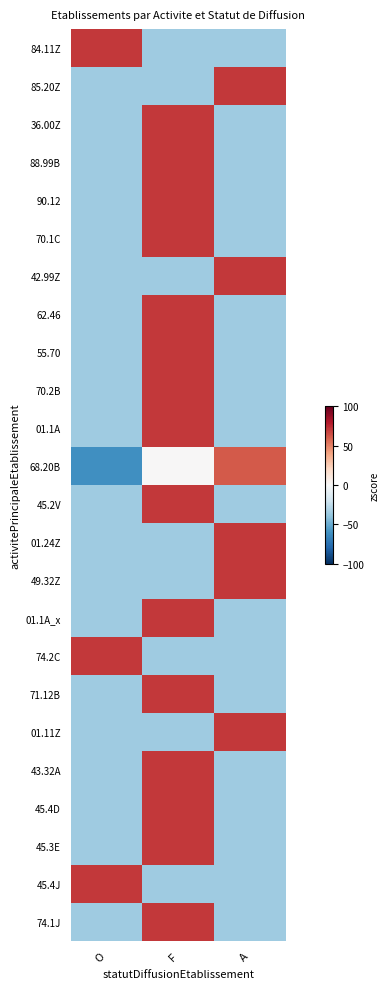

Reading right to left, transcribe all the data shown in this chart.

84.11Z: A=-35.4	F=-35.4	O=70.7
85.20Z: A=70.7	F=-35.4	O=-35.4
36.00Z: A=-35.4	F=70.7	O=-35.4
88.99B: A=-35.4	F=70.7	O=-35.4
90.12: A=-35.4	F=70.7	O=-35.4
70.1C: A=-35.4	F=70.7	O=-35.4
42.99Z: A=70.7	F=-35.4	O=-35.4
62.46: A=-35.4	F=70.7	O=-35.4
55.70: A=-35.4	F=70.7	O=-35.4
70.2B: A=-35.4	F=70.7	O=-35.4
01.1A: A=-35.4	F=70.7	O=-35.4
68.20B: A=61.2	F=0.0	O=-61.2
45.2V: A=-35.4	F=70.7	O=-35.4
01.24Z: A=70.7	F=-35.4	O=-35.4
49.32Z: A=70.7	F=-35.4	O=-35.4
01.1A_x: A=-35.4	F=70.7	O=-35.4
74.2C: A=-35.4	F=-35.4	O=70.7
71.12B: A=-35.4	F=70.7	O=-35.4
01.11Z: A=70.7	F=-35.4	O=-35.4
43.32A: A=-35.4	F=70.7	O=-35.4
45.4D: A=-35.4	F=70.7	O=-35.4
45.3E: A=-35.4	F=70.7	O=-35.4
45.4J: A=-35.4	F=-35.4	O=70.7
74.1J: A=-35.4	F=70.7	O=-35.4